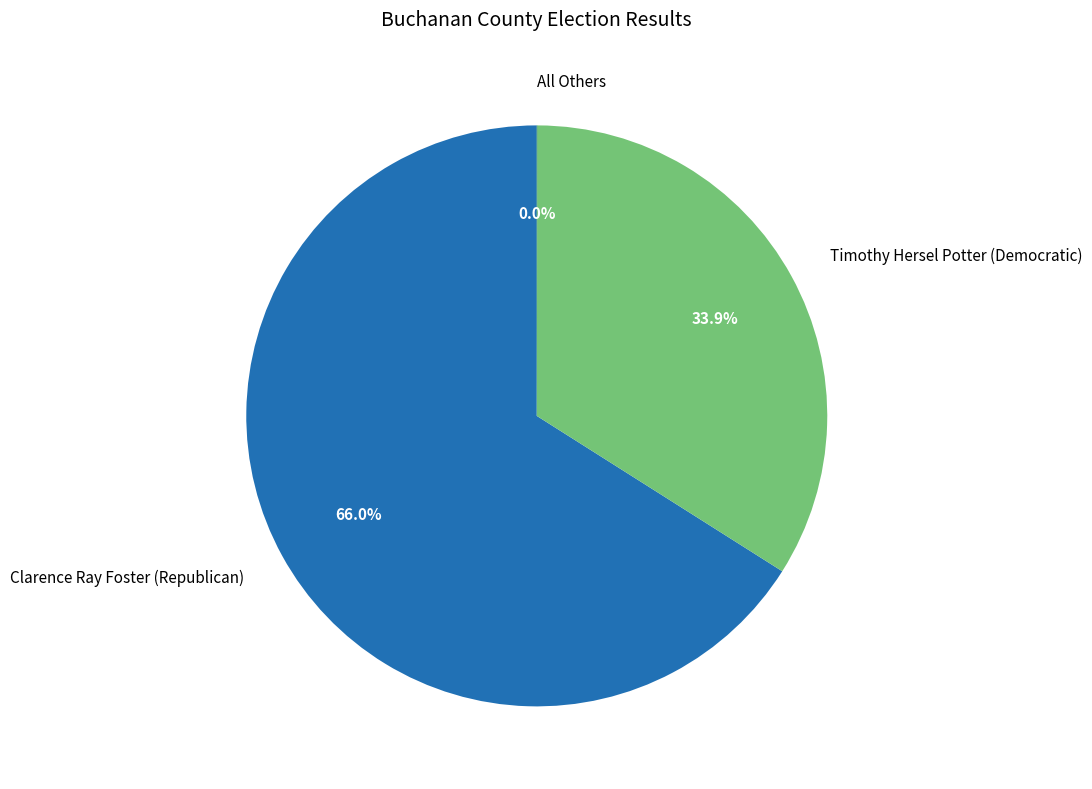

What is the largest slice in the pie chart?

Clarence Ray Foster (Republican)